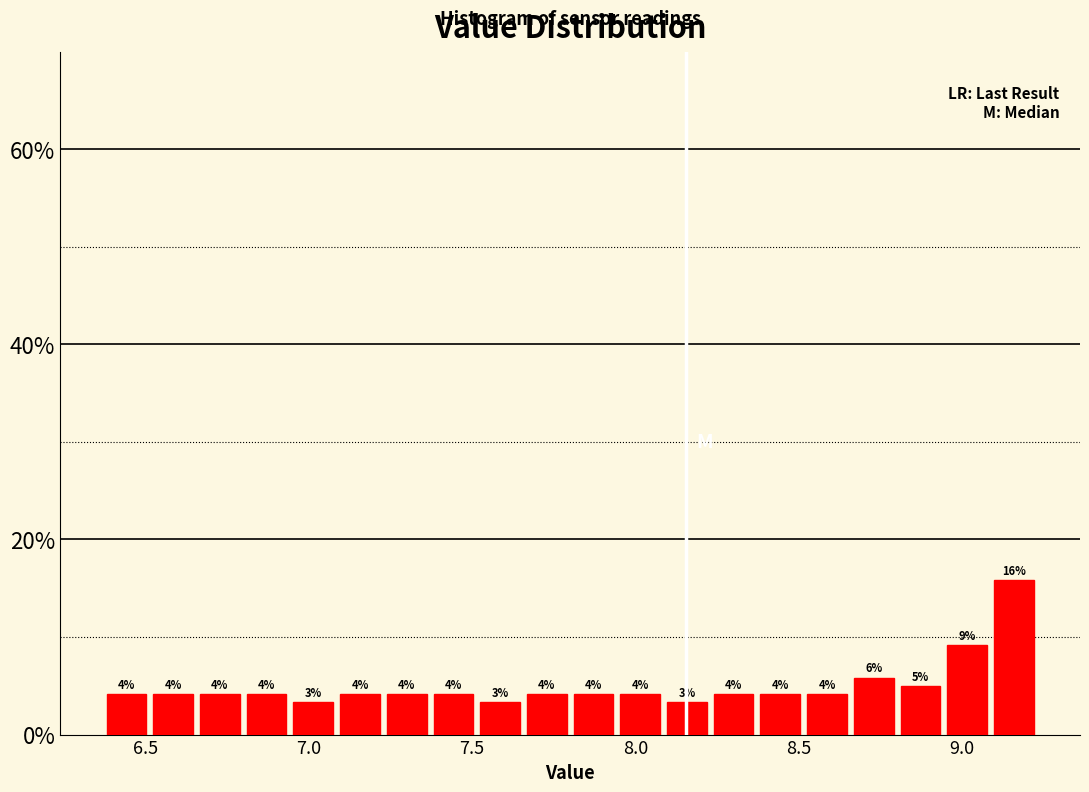

Around what value on the x-axis is the tallest bar? Give the approximate position of its centre, as read against the axis.

9.15